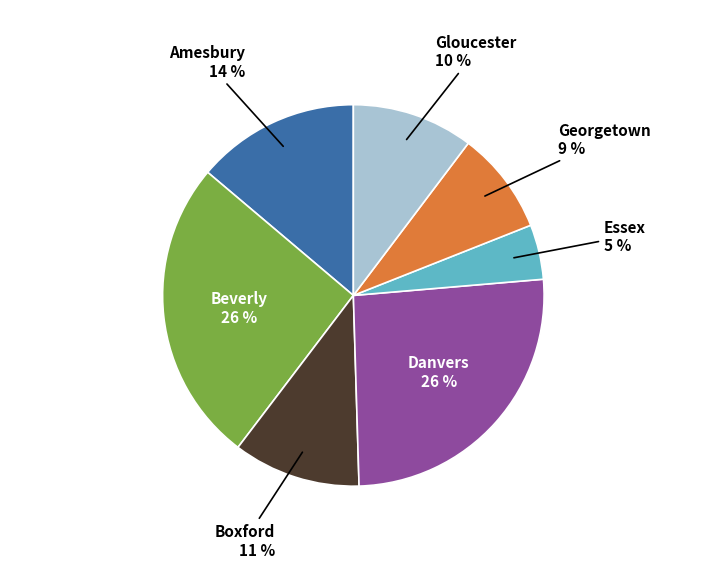

Is there a majority slice in this chart?

No